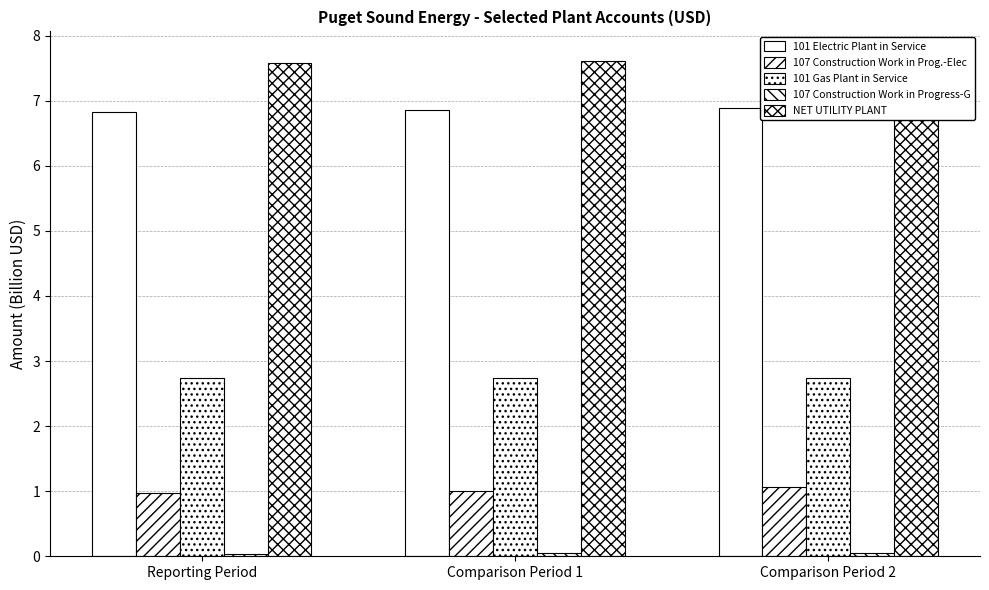

At which category is the sum across all series the highest?

Comparison Period 2